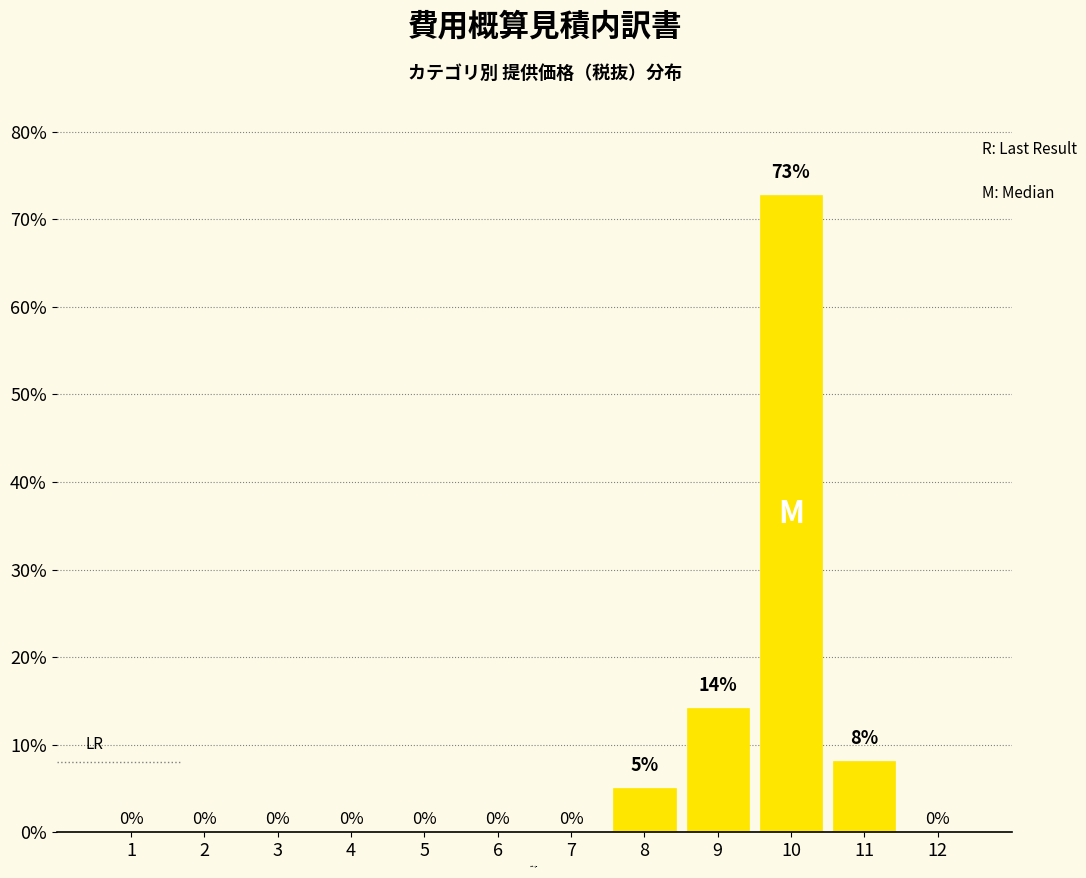

What is the sum of all values?

100.0